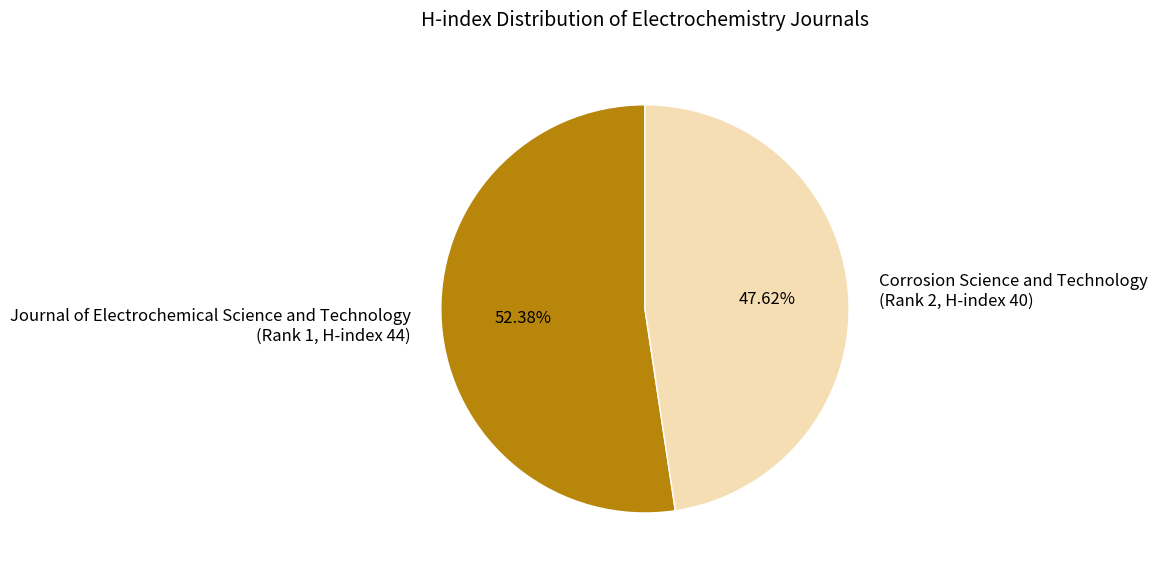

Which category accounts for the majority?

Journal of Electrochemical Science and Technology (Rank 1, H-index 44)